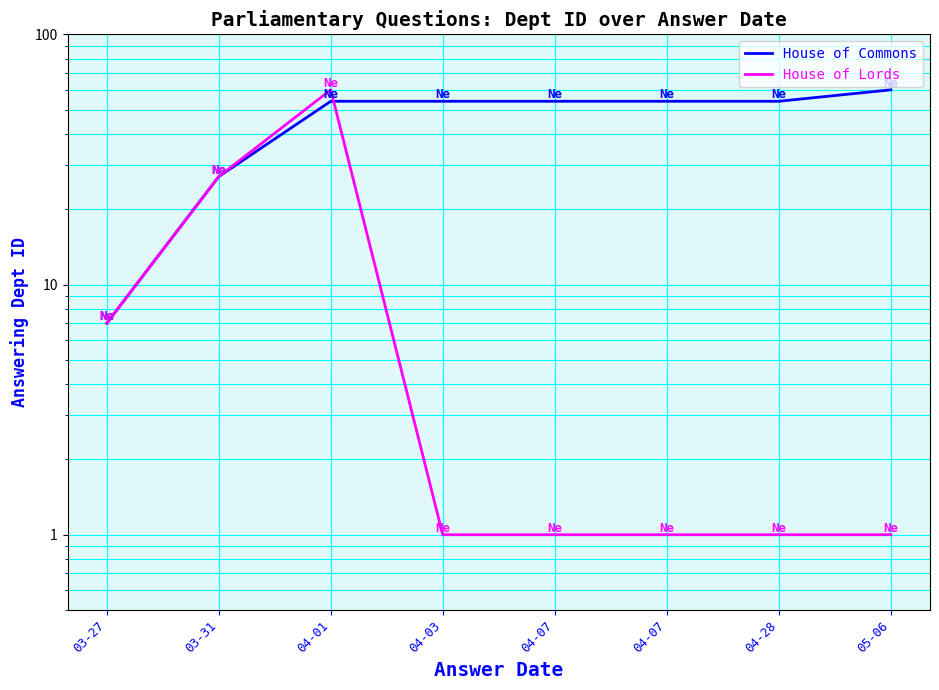

The House of Commons series shows 60 at 05-06. True or false?

True